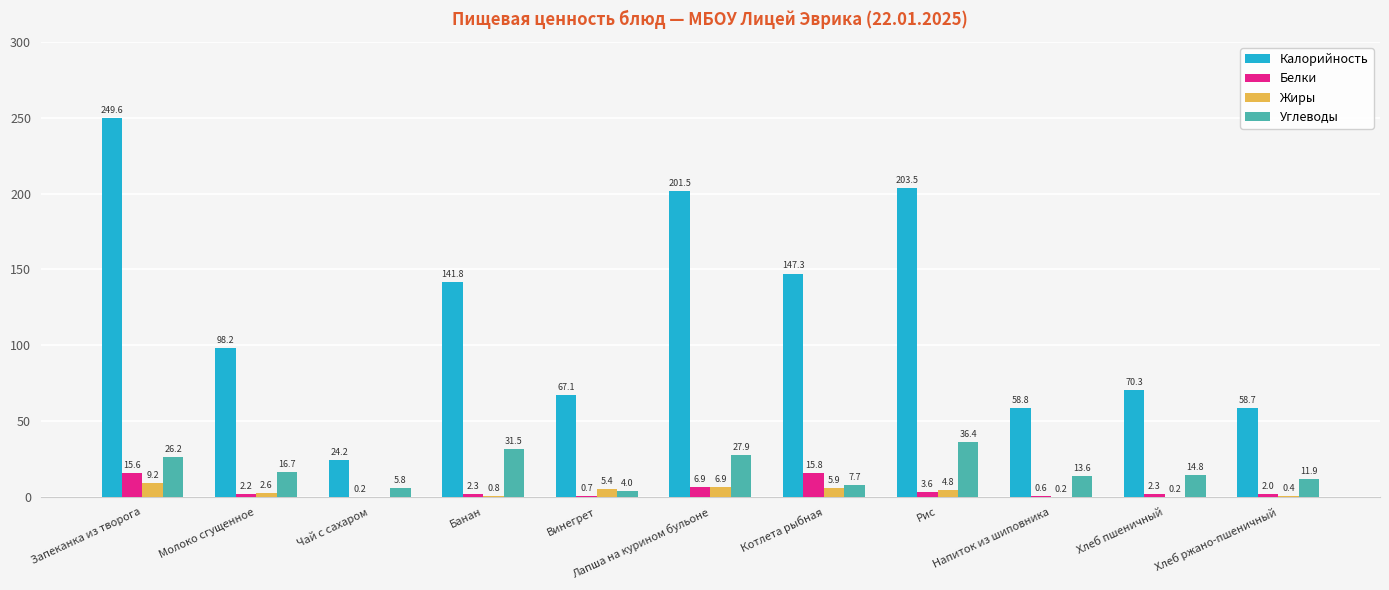

Reading left to right, extract all data points from this chart.

Калорийность: 249.6	98.2	24.2	141.8	67.1	201.5	147.3	203.5	58.8	70.3	58.7
Белки: 15.6	2.2	0.2	2.3	0.7	6.9	15.8	3.6	0.6	2.3	2.0
Жиры: 9.2	2.6	0.0	0.8	5.4	6.9	5.9	4.8	0.2	0.2	0.4
Углеводы: 26.2	16.7	5.8	31.5	4.0	27.9	7.7	36.4	13.6	14.8	11.9